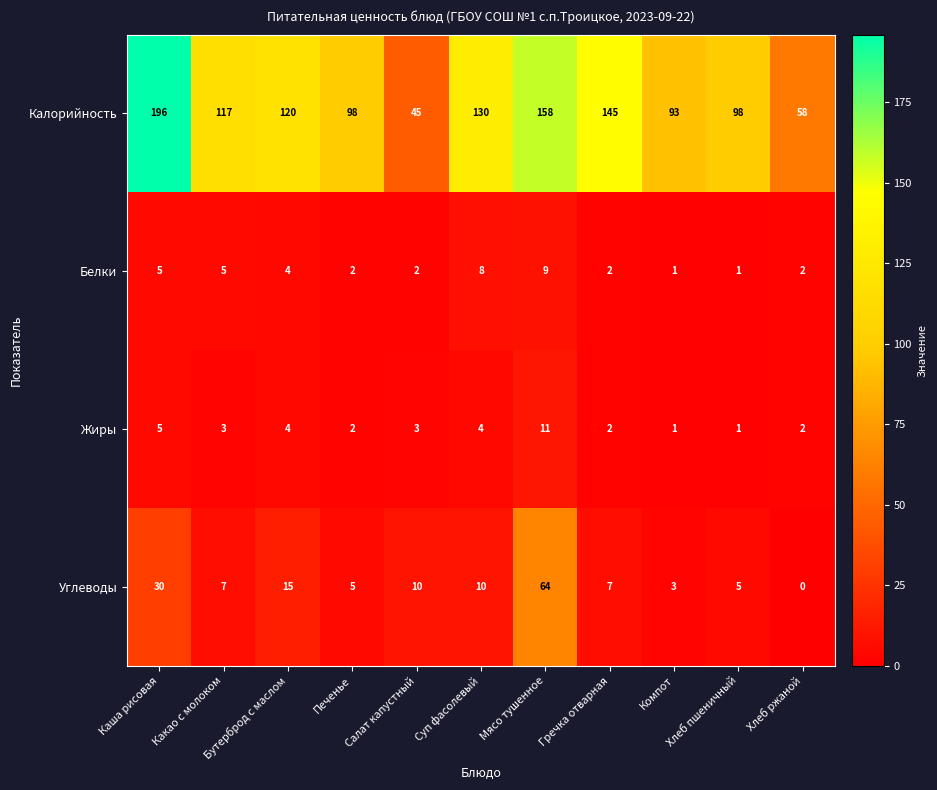

Which series has the widest spread of values?

Калорийность